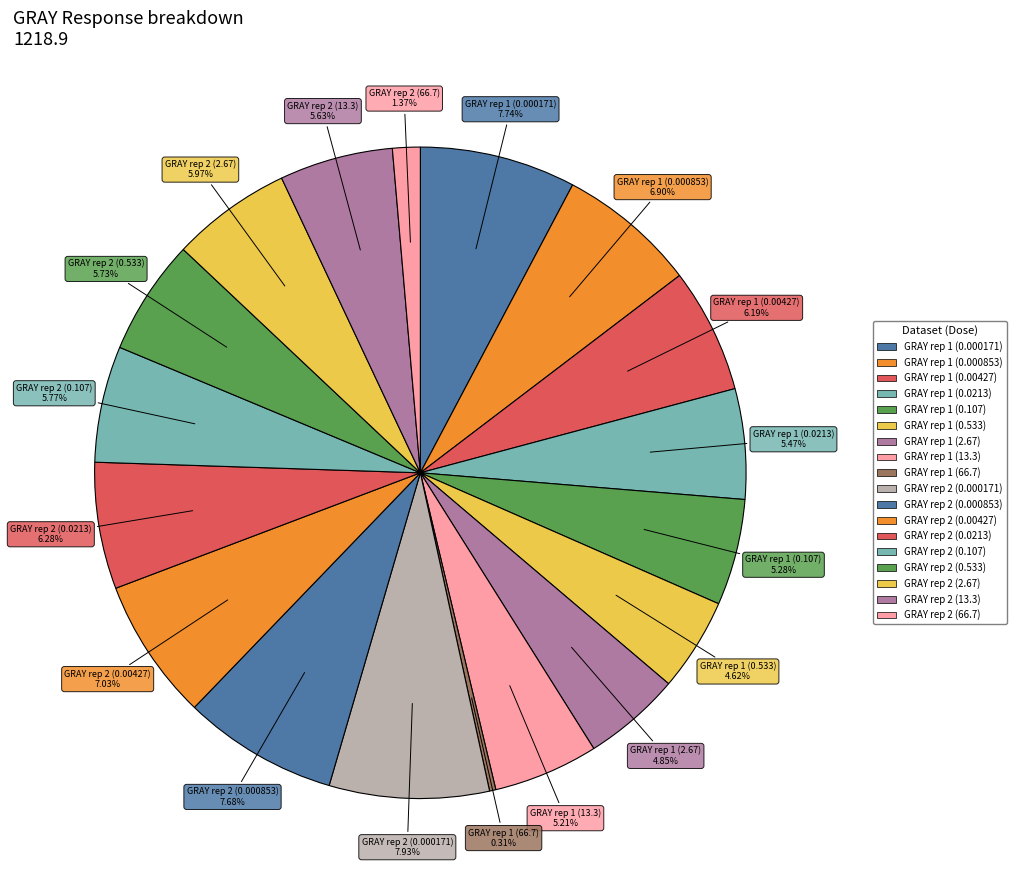

To the nearest percent, what is the combined percentage of GRAY rep 2 (2.67) and GRAY rep 1 (0.107)?

11%